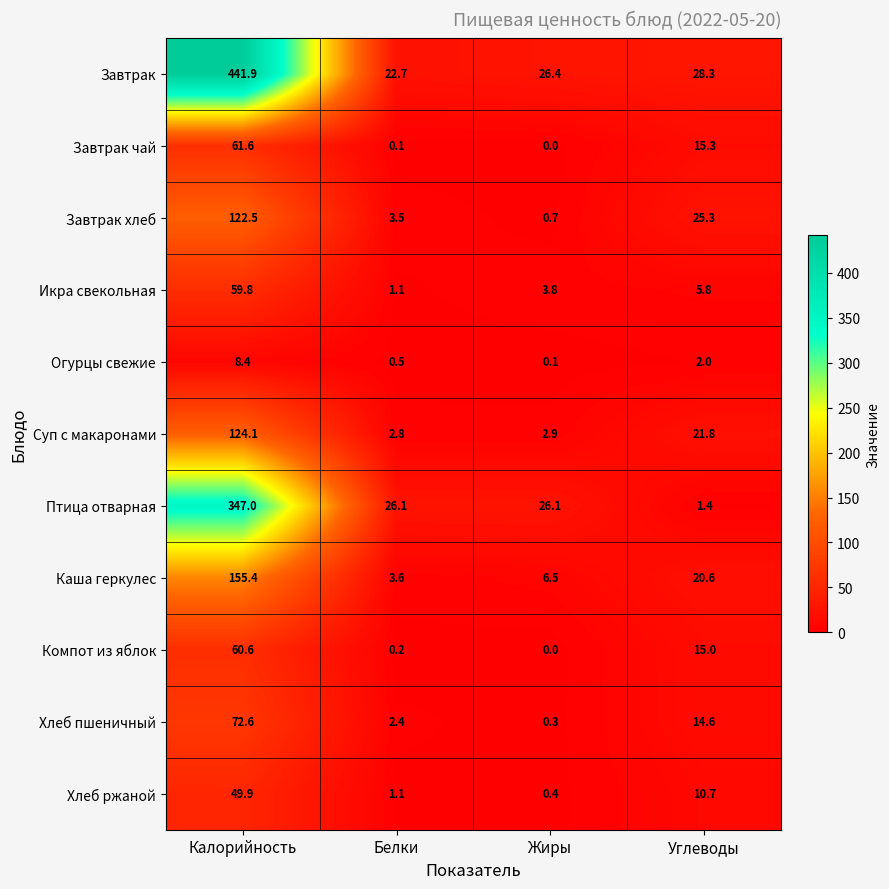

Rank the series by their maximum value, from lowest to highest.

Огурцы свежие, Хлеб ржаной, Икра свекольная, Компот из яблок, Завтрак чай, Хлеб пшеничный, Завтрак хлеб, Суп с макаронами, Каша геркулес, Птица отварная, Завтрак